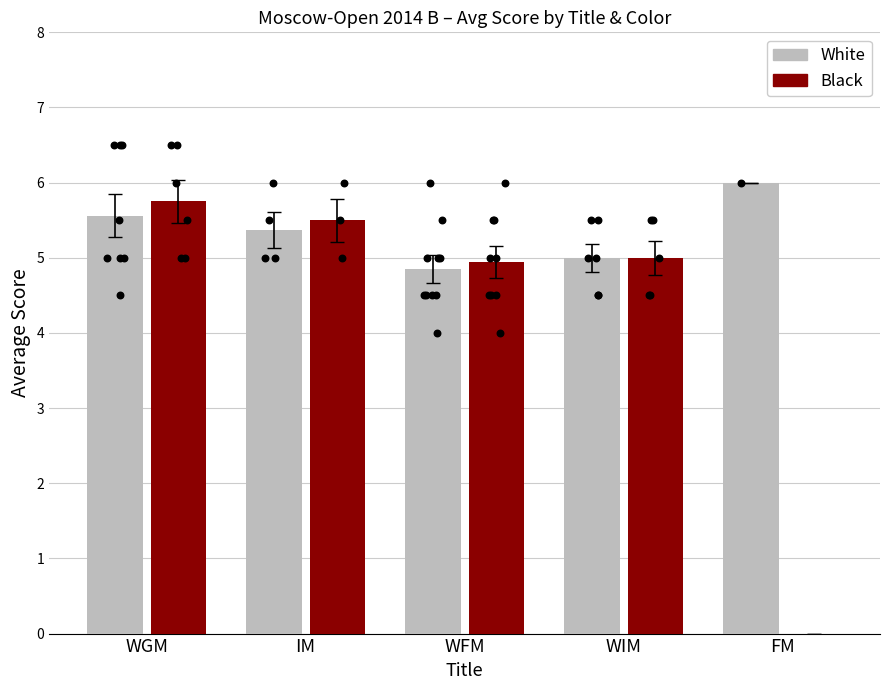

Is the value of White at FM greater than the value of Black at FM?

Yes